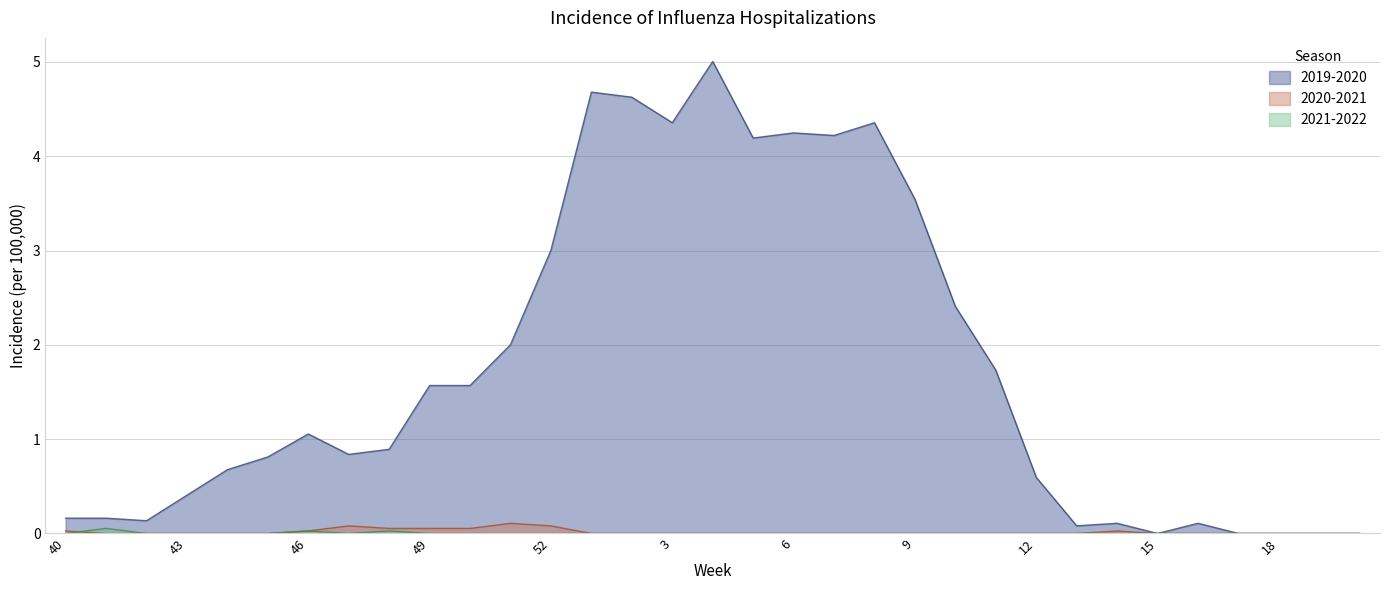

How many data points in 2020-2021 are above 0?

9